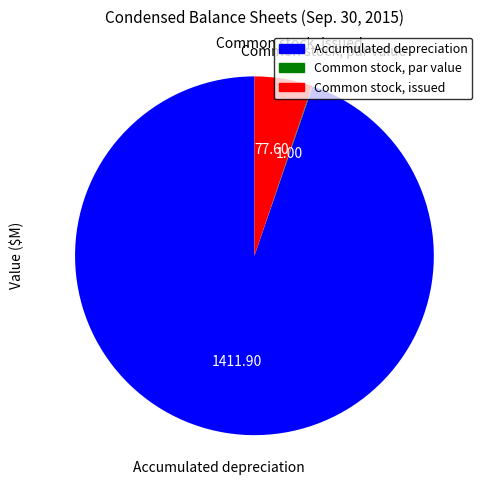

Which slice is the largest?

Accumulated depreciation